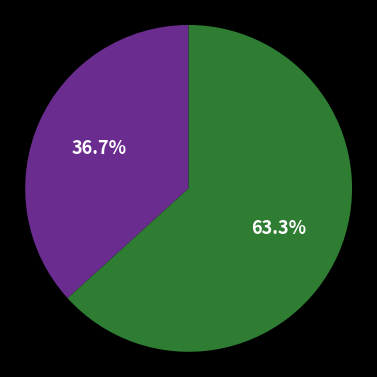

How many segments does this pie chart have?

2